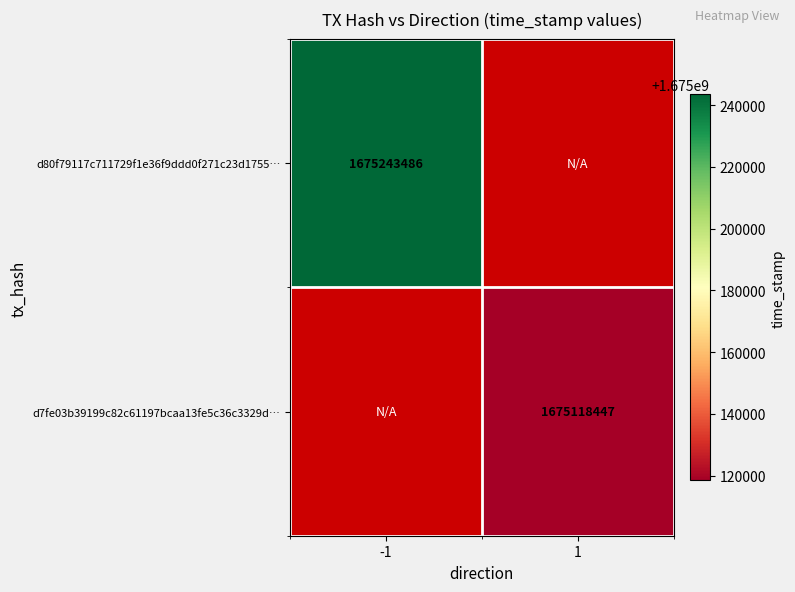

At how many categories does at least one series exceed 1675229299?

1